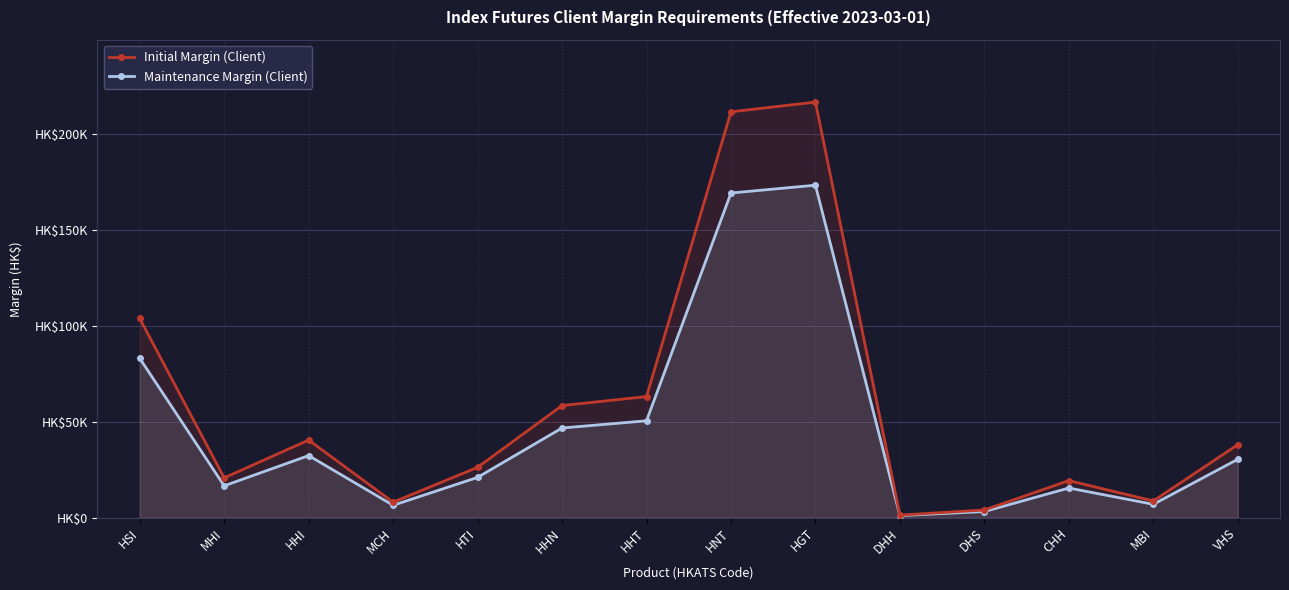

Reading right to left, extract all data points from this chart.

Initial Margin (Client): VHS=38091	MBI=8738	CHH=19351	DHS=4029	DHH=1356	HGT=216790	HNT=211696	HHT=63188	HHN=58493	HTI=26280	MCH=8099	HHI=40498	MHI=20787	HSI=103939
Maintenance Margin (Client): VHS=30472	MBI=6990	CHH=15480	DHS=3223	DHH=1084	HGT=173432	HNT=169356	HHT=50550	HHN=46794	HTI=21024	MCH=6479	HHI=32398	MHI=16629	HSI=83151